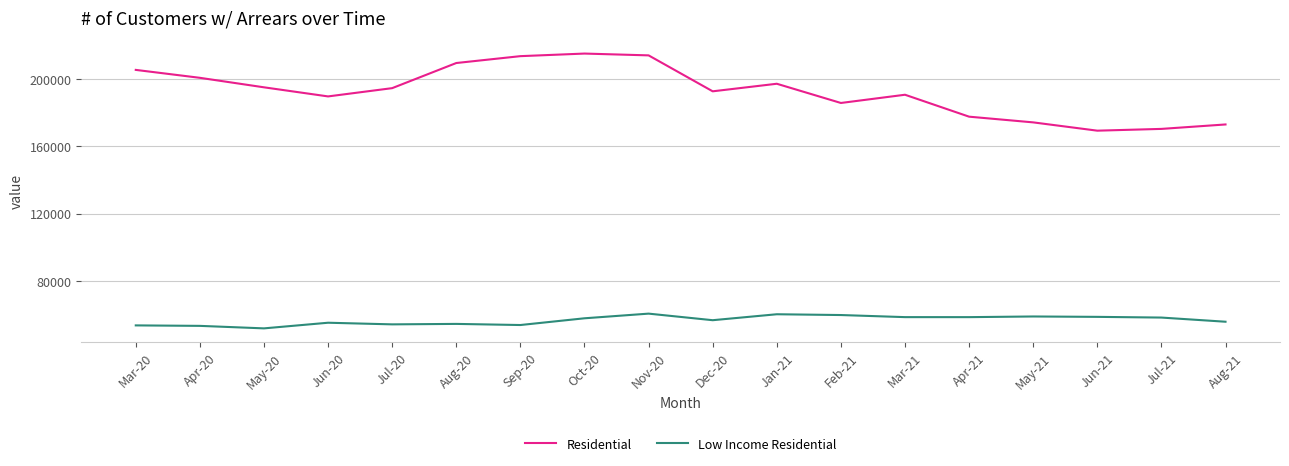

Rank the series at Jun-20 from highest to lowest value.

Residential, Low Income Residential